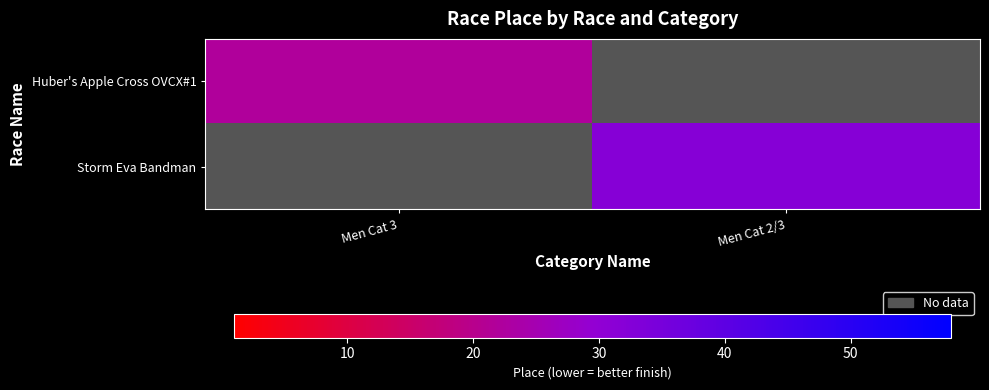

Is it true that Storm Eva Bandman equals 32.0 at Men Cat 2/3?

True